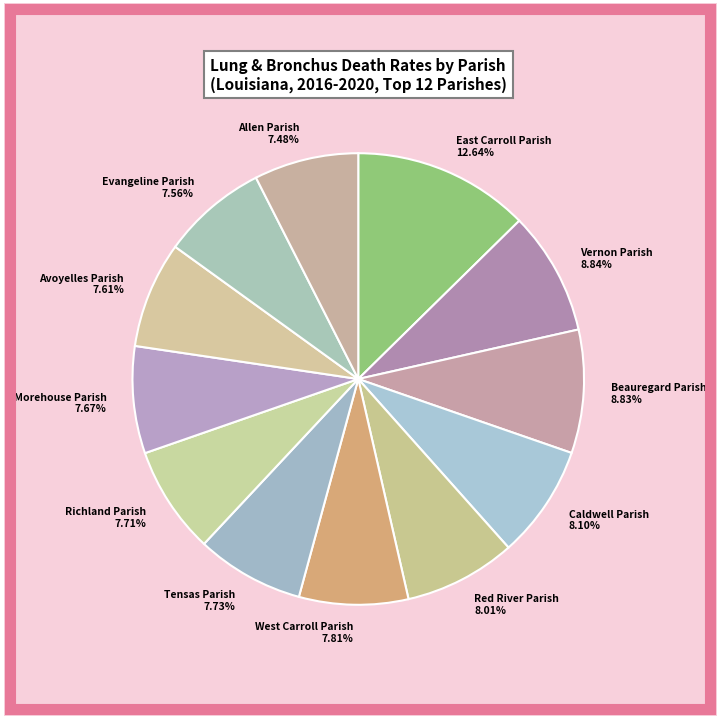

Which has a higher value, East Carroll Parish 12.64% or Avoyelles Parish 7.61%?

East Carroll Parish 12.64%